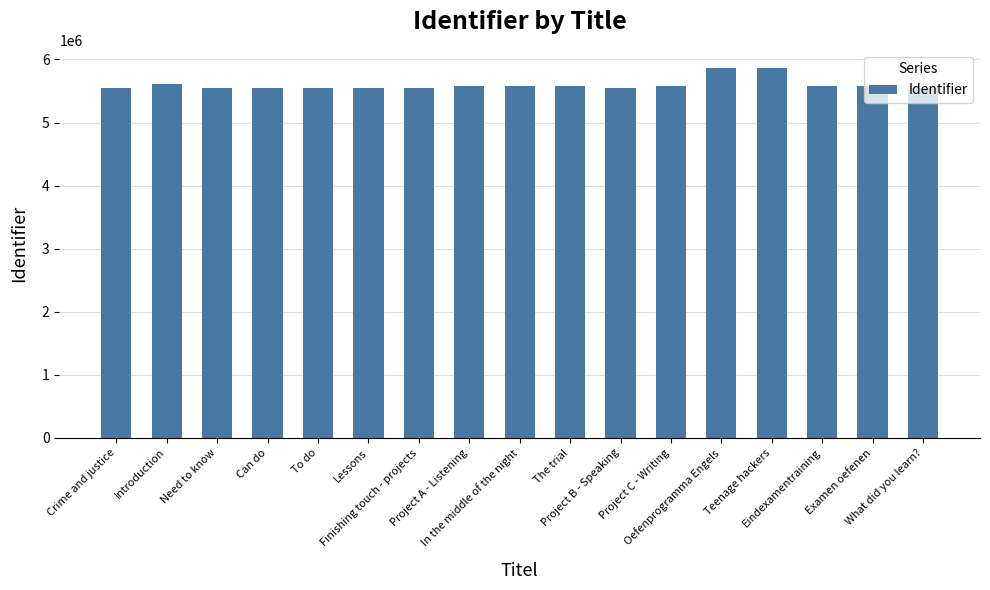

Does the chart contain stacked bars?

No